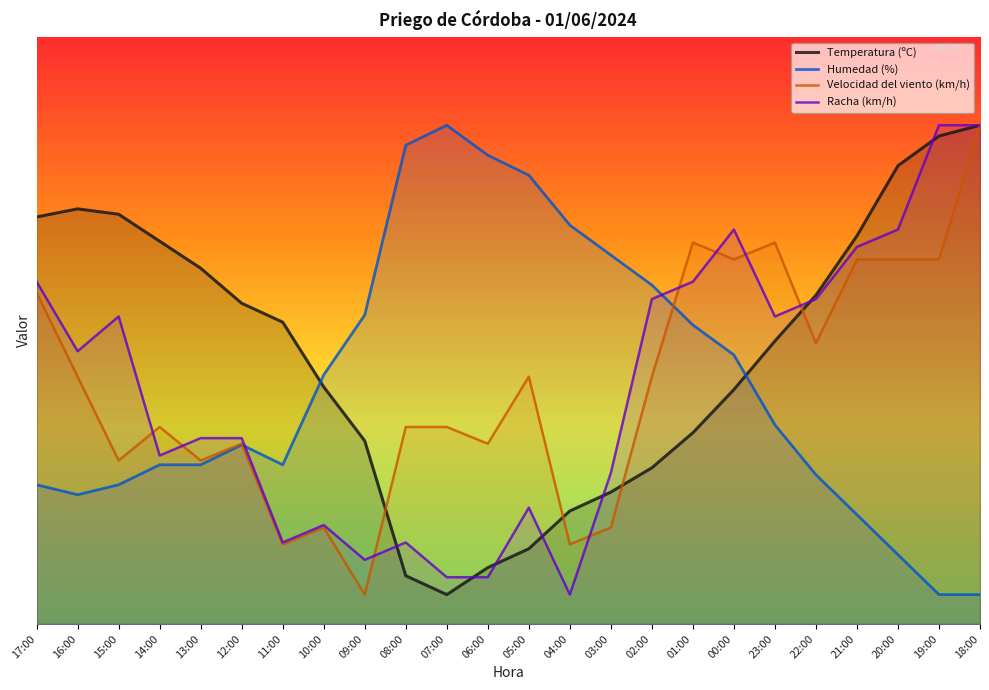

True or false: Temperatura (ºC) and Humedad (%) cross at least once.

True